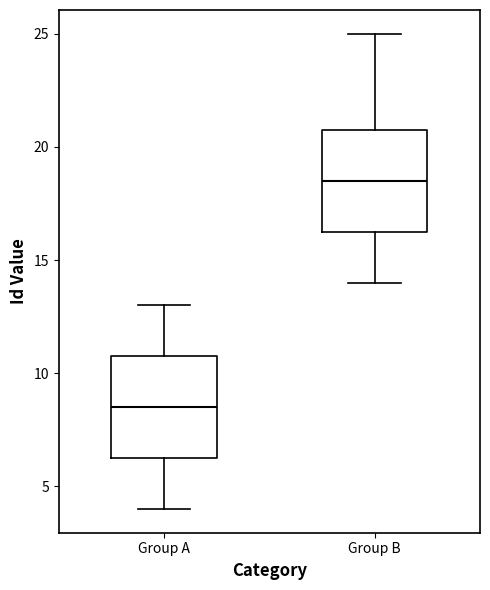

Reading left to right, read every box against the y-axis: the position of its median line, the range the box covers, and the ends of its whiskers. The values are not printed on the chart, so give them approximately, as read against the axis.

Group A: median 8.5, box 6.5 to 11.0, whiskers 4.0 to 13.0
Group B: median 18.5, box 16.5 to 21.0, whiskers 14.0 to 25.0